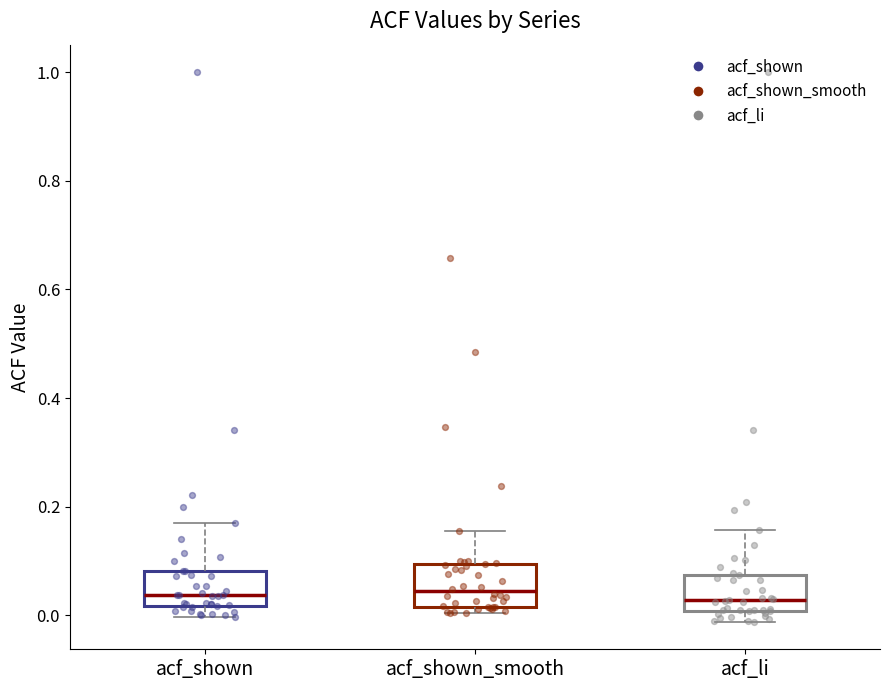

Reading left to right, read every box against the y-axis: the position of its median line, the range the box covers, and the ends of its whiskers. The values are not printed on the chart, so give them approximately, as read against the axis.

acf_shown: median 0.04, box 0.02 to 0.08, whiskers 0.00 to 0.16
acf_shown_smooth: median 0.04, box 0.02 to 0.10, whiskers 0.00 to 0.16
acf_li: median 0.02, box 0.00 to 0.08, whiskers -0.02 to 0.16